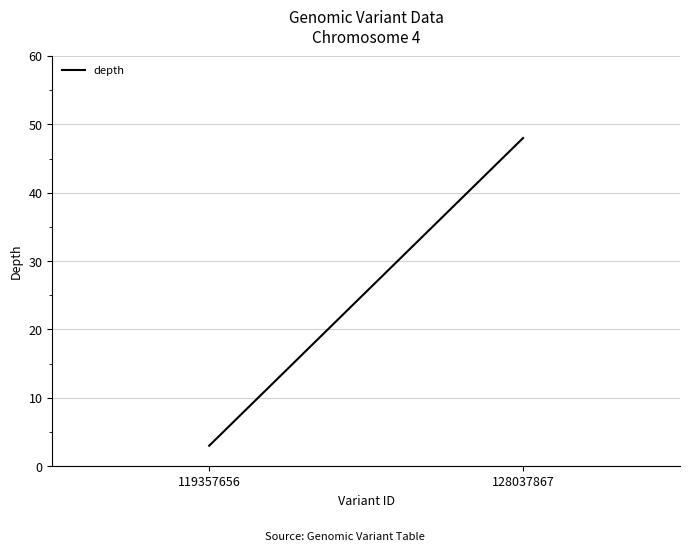

What is the greatest value displayed?

48